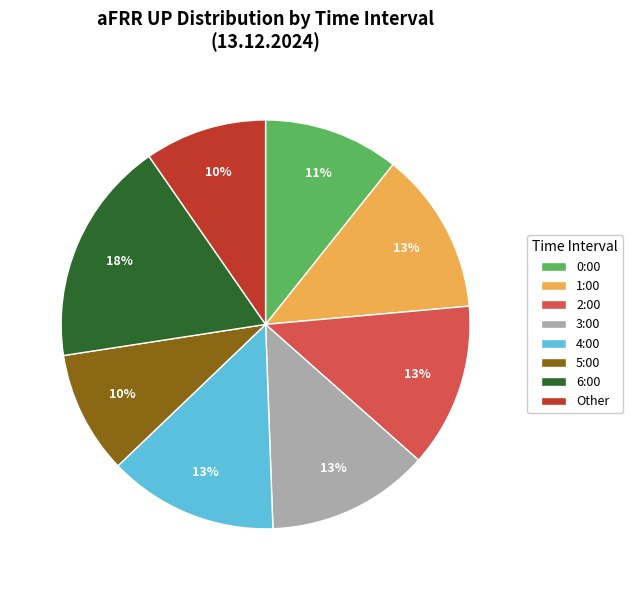

Does any single category account for the majority?

No